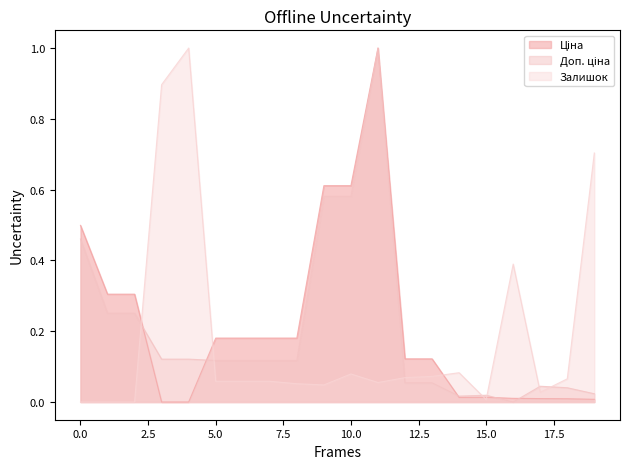

What is the maximum value shown in the chart?

1.0